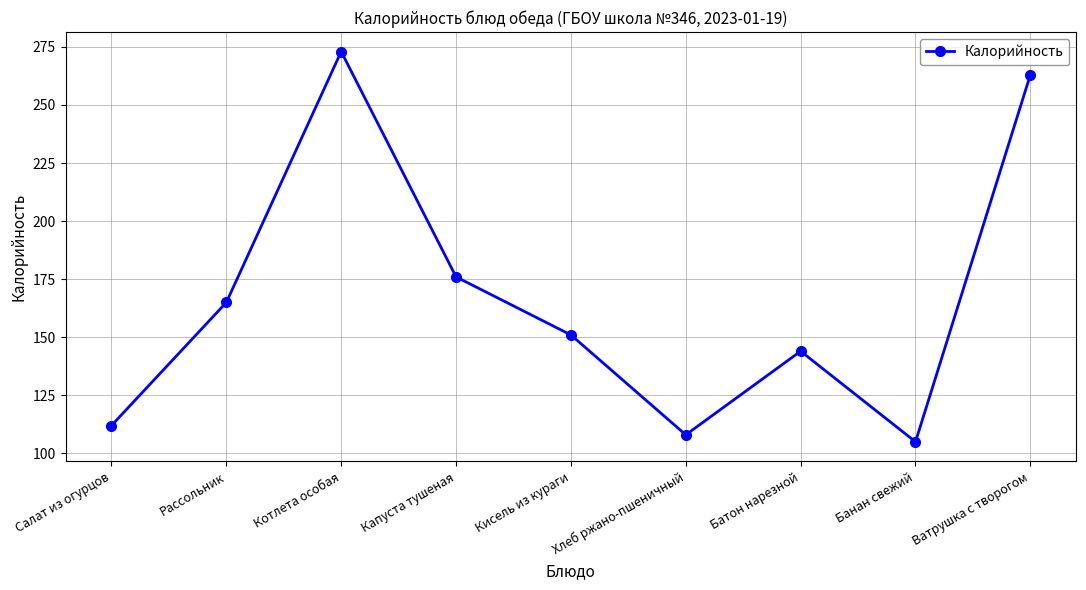

What value does the data have at Кисель из кураги?

151